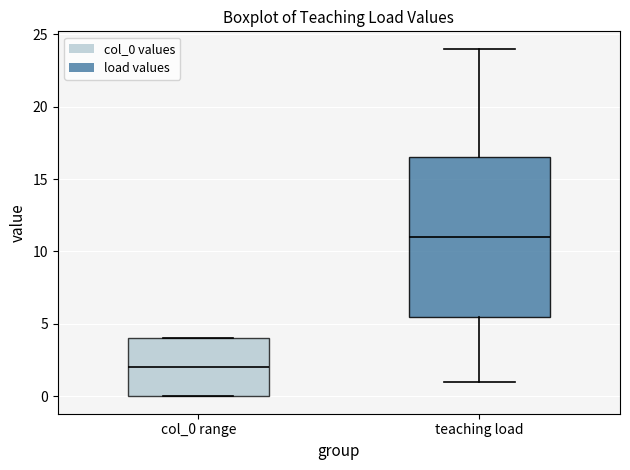

Reading left to right, transcribe this box plot: for each box, give where its median line is, the range the box spans, and where its two whiskers end, as read against the y-axis. The values are not printed on the chart, so give them approximately, as read against the axis.

col_0 range: median 2.0, box 0.0 to 4.0, whiskers 0.0 to 4.0
teaching load: median 11.0, box 5.5 to 16.5, whiskers 1.0 to 24.0